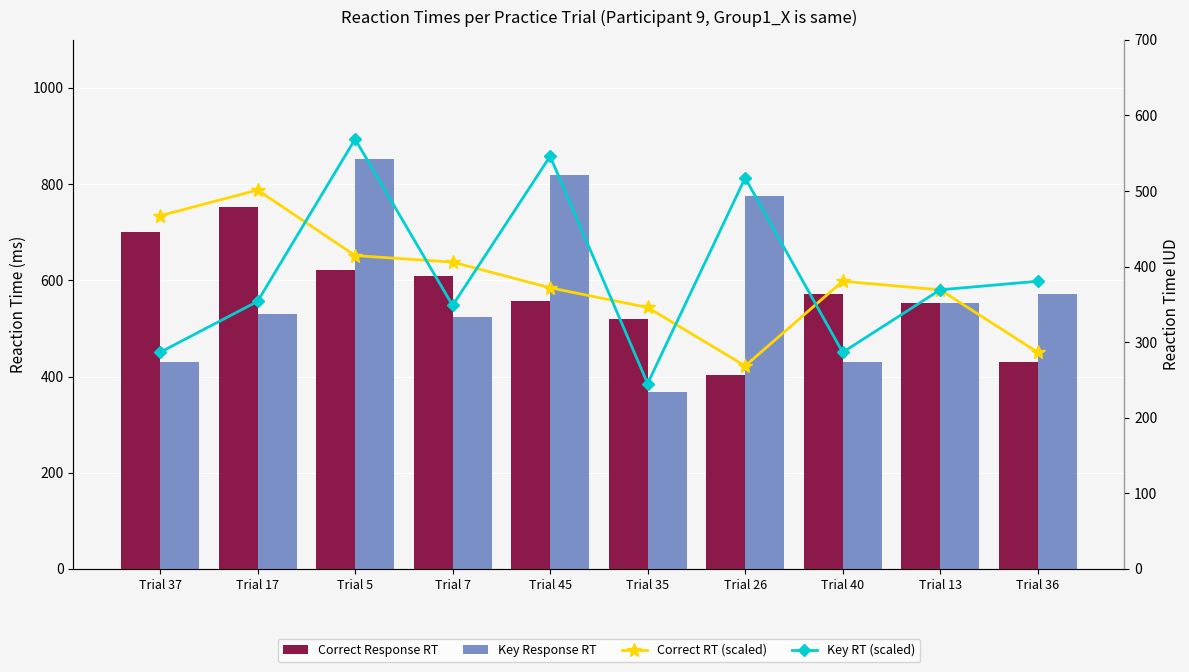

What is the greatest value displayed?

853.0